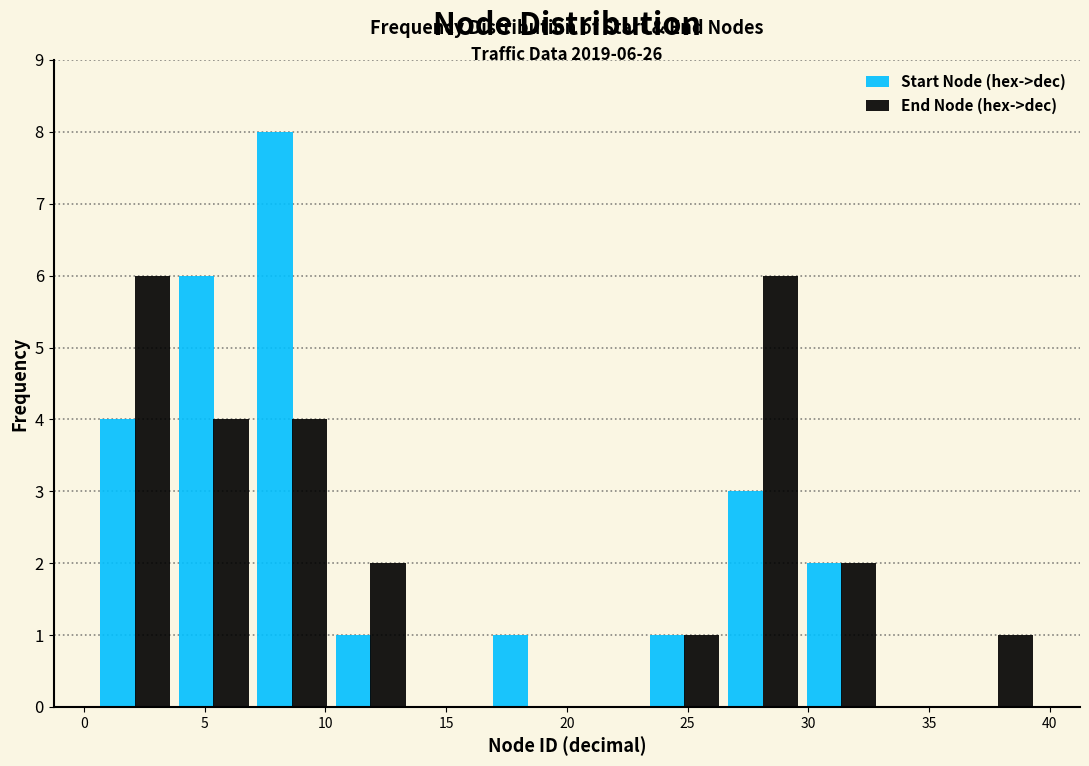

In the Start Node (hex->dec) series, which range on the x-axis has the tallest bar?

7.00 to 10.25